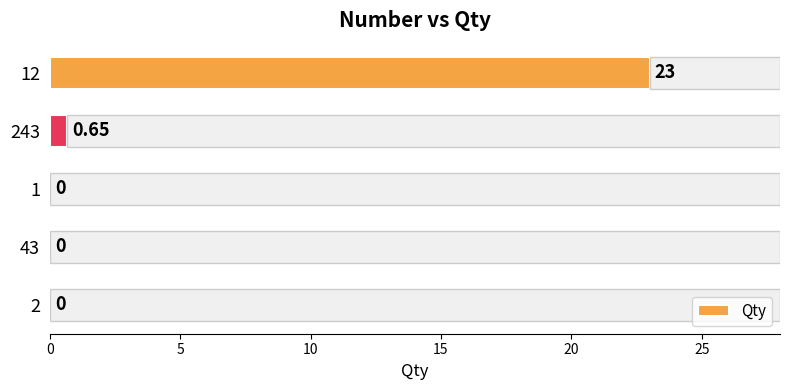

Reading left to right, extract all data points from this chart.

0.0	0.0	0.0	0.7	23.0